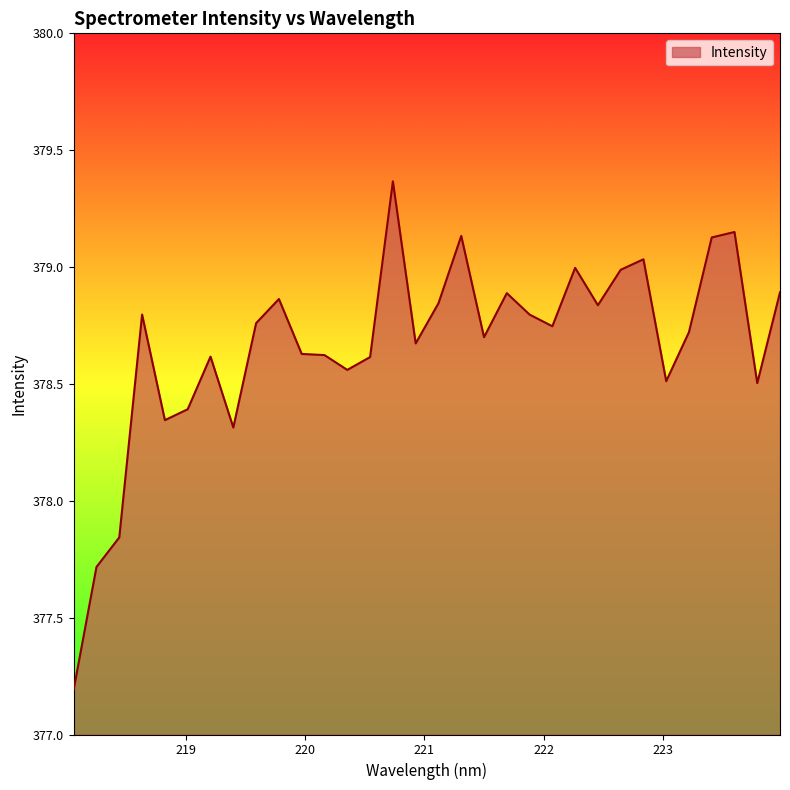

True or false: the data has more than 2 interior local peaks.

True